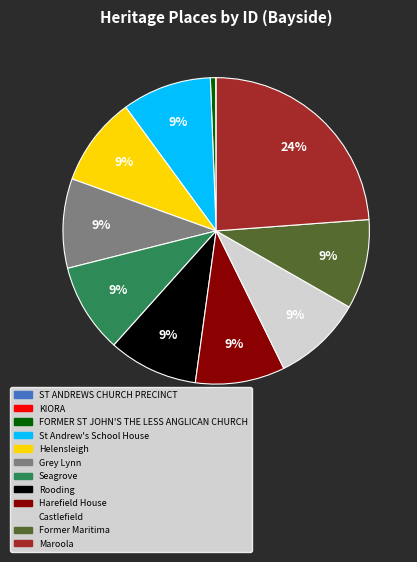

Which category has the biggest portion of the pie?

Maroola